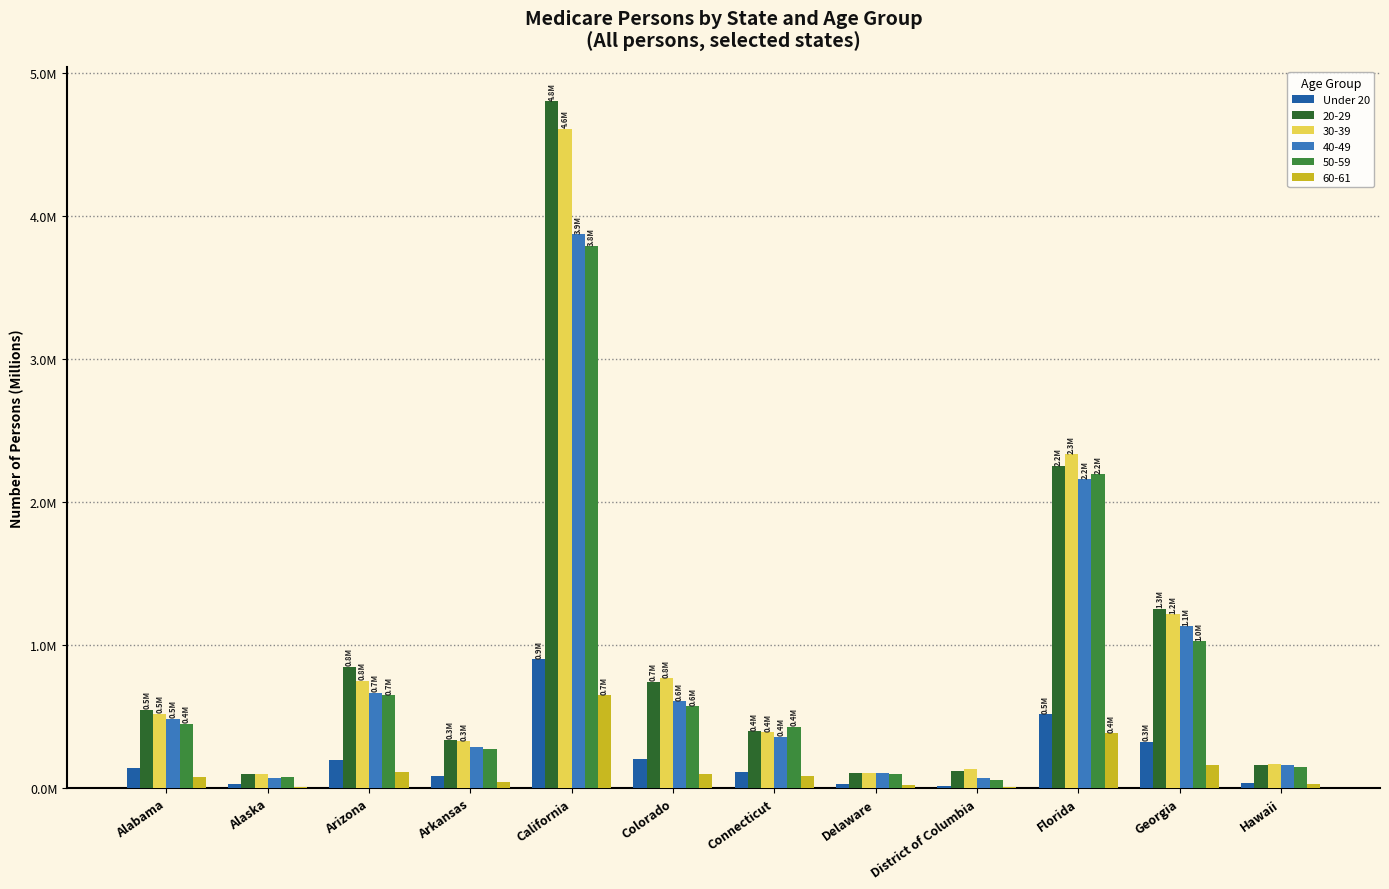

What are all the series names shown in the legend?

Under 20, 20-29, 30-39, 40-49, 50-59, 60-61